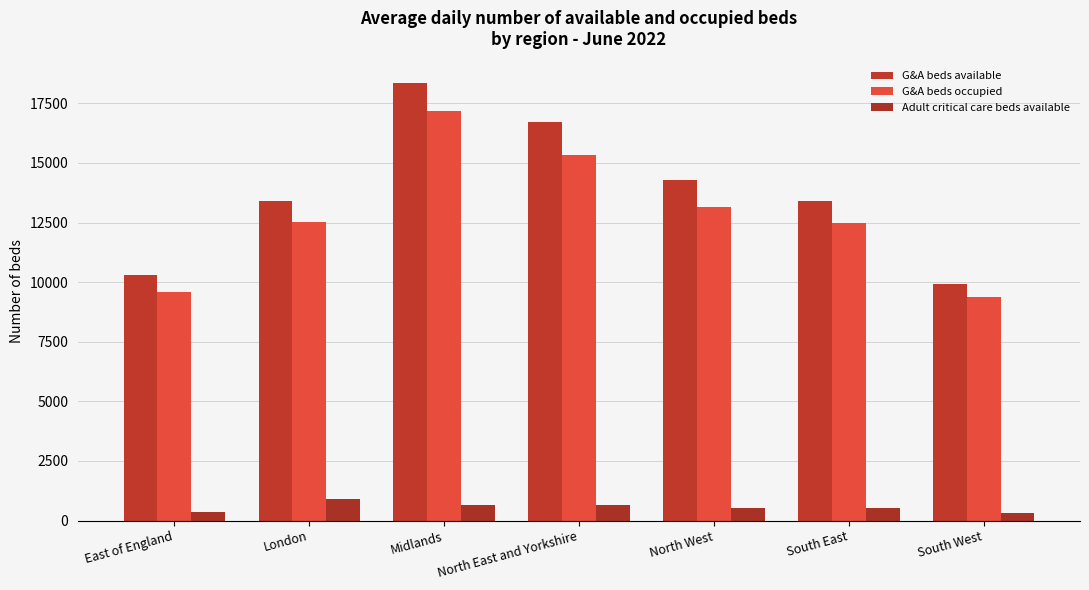

How many distinct data groups are displayed?

3